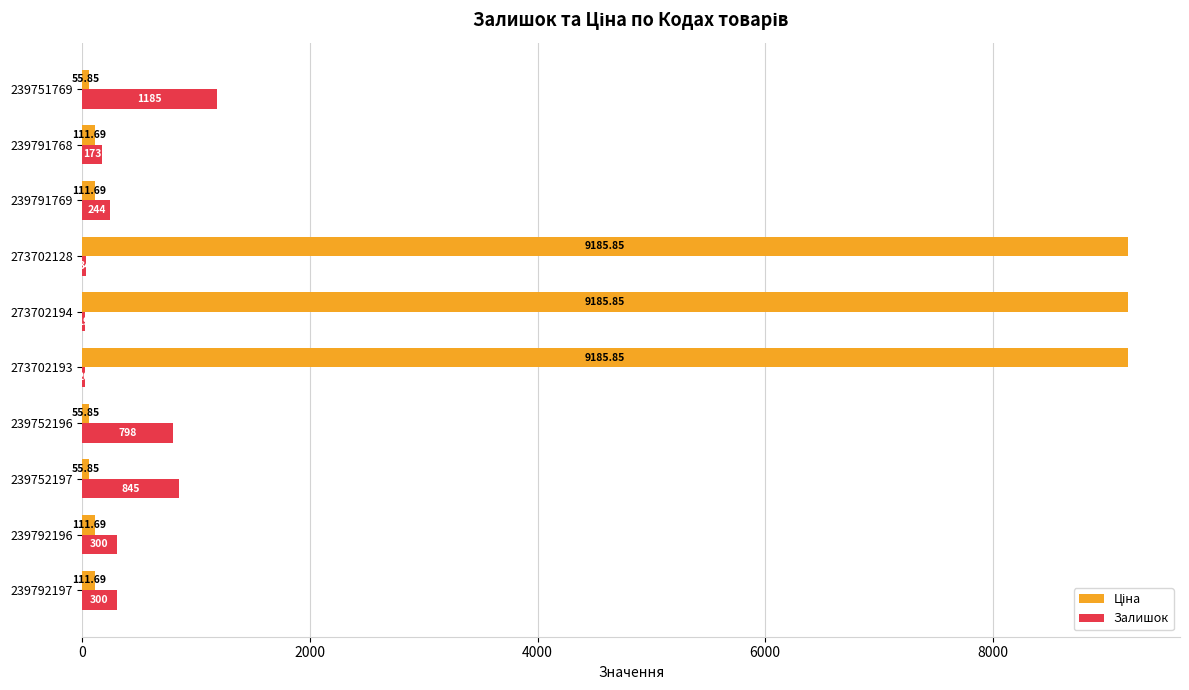

Which series changed the most between 239752197 and 239752196?

Залишок